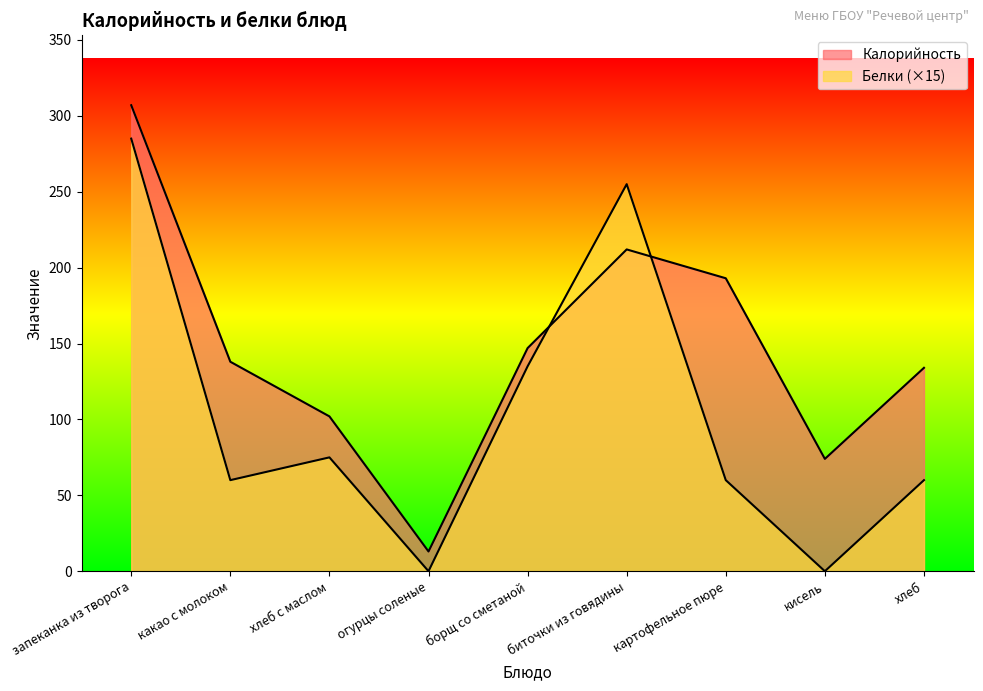

How many intersections are there between Белки and Калорийность?

2